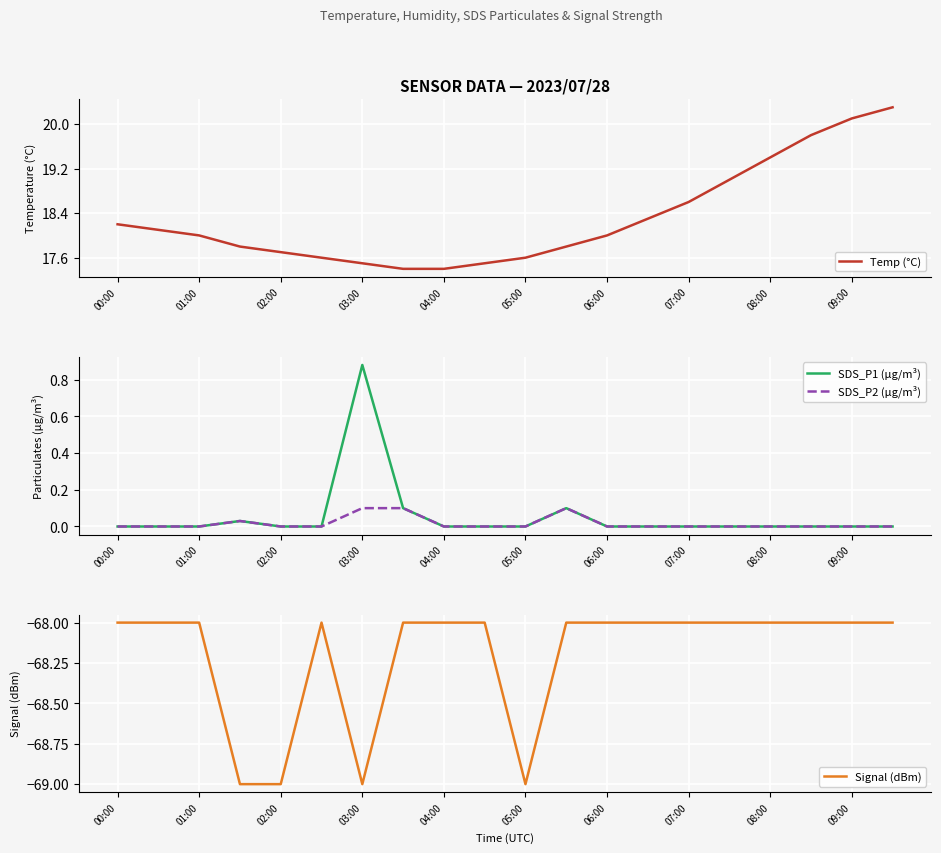

How many series are shown in this chart?

4